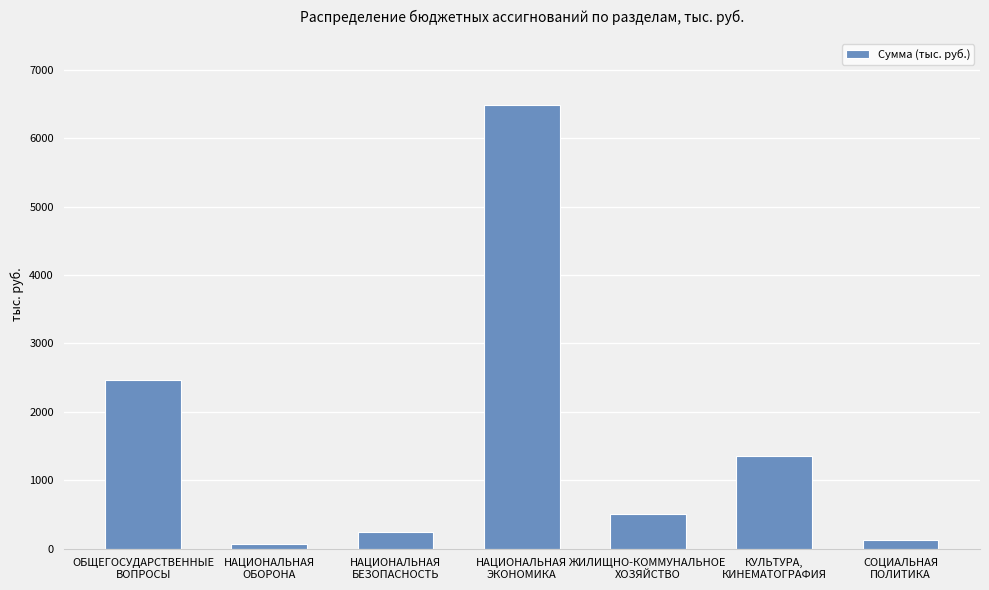

What is the minimum value shown in the chart?

70.3